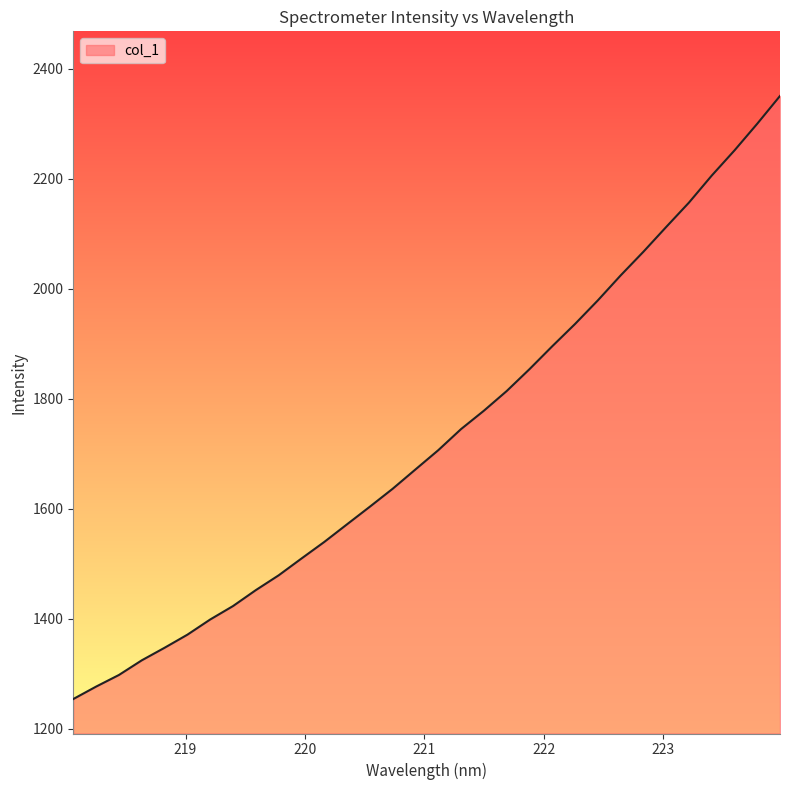

What is the smallest value displayed?

1254.0